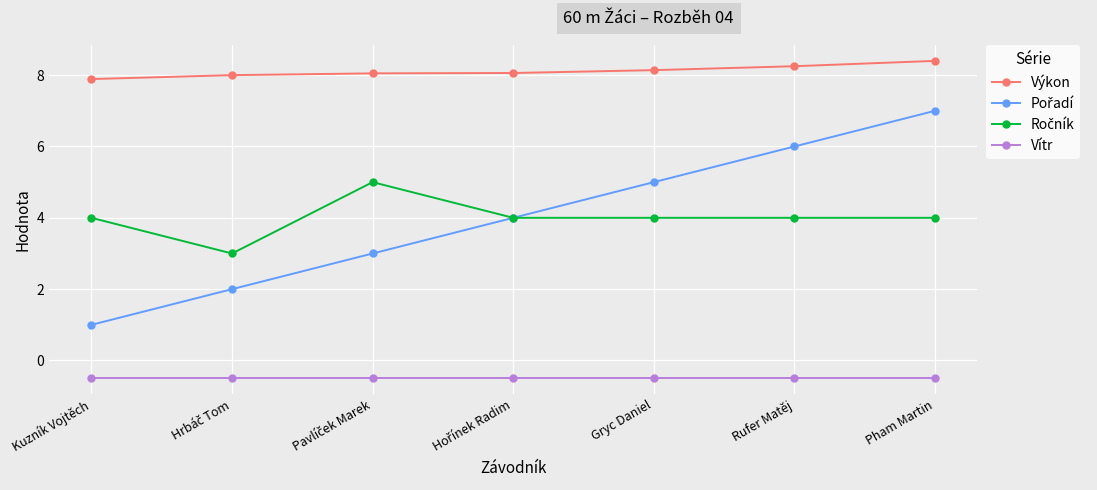

What is the spread (max minus min) of values at Pham Martin?

8.9